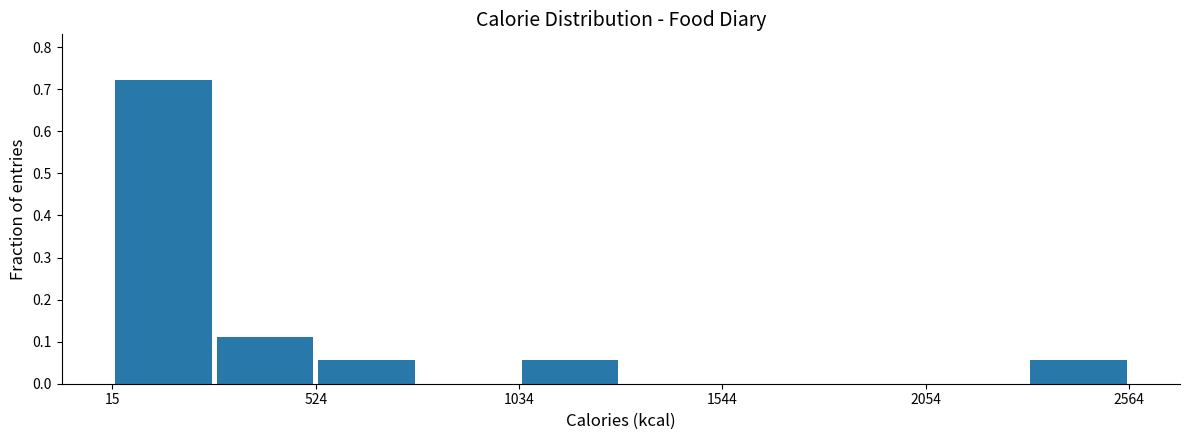

Read against the x-axis, roughly where is the centre of the tallest bar?

100